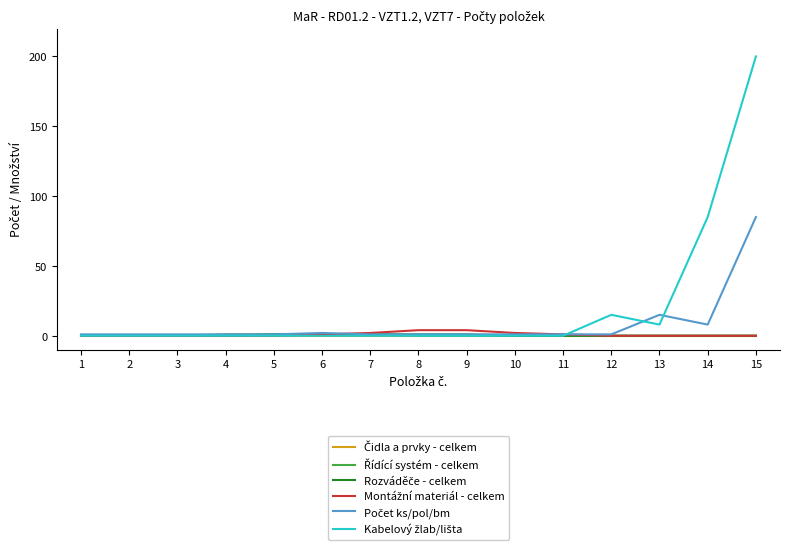

Does the chart have visible grid lines?

No